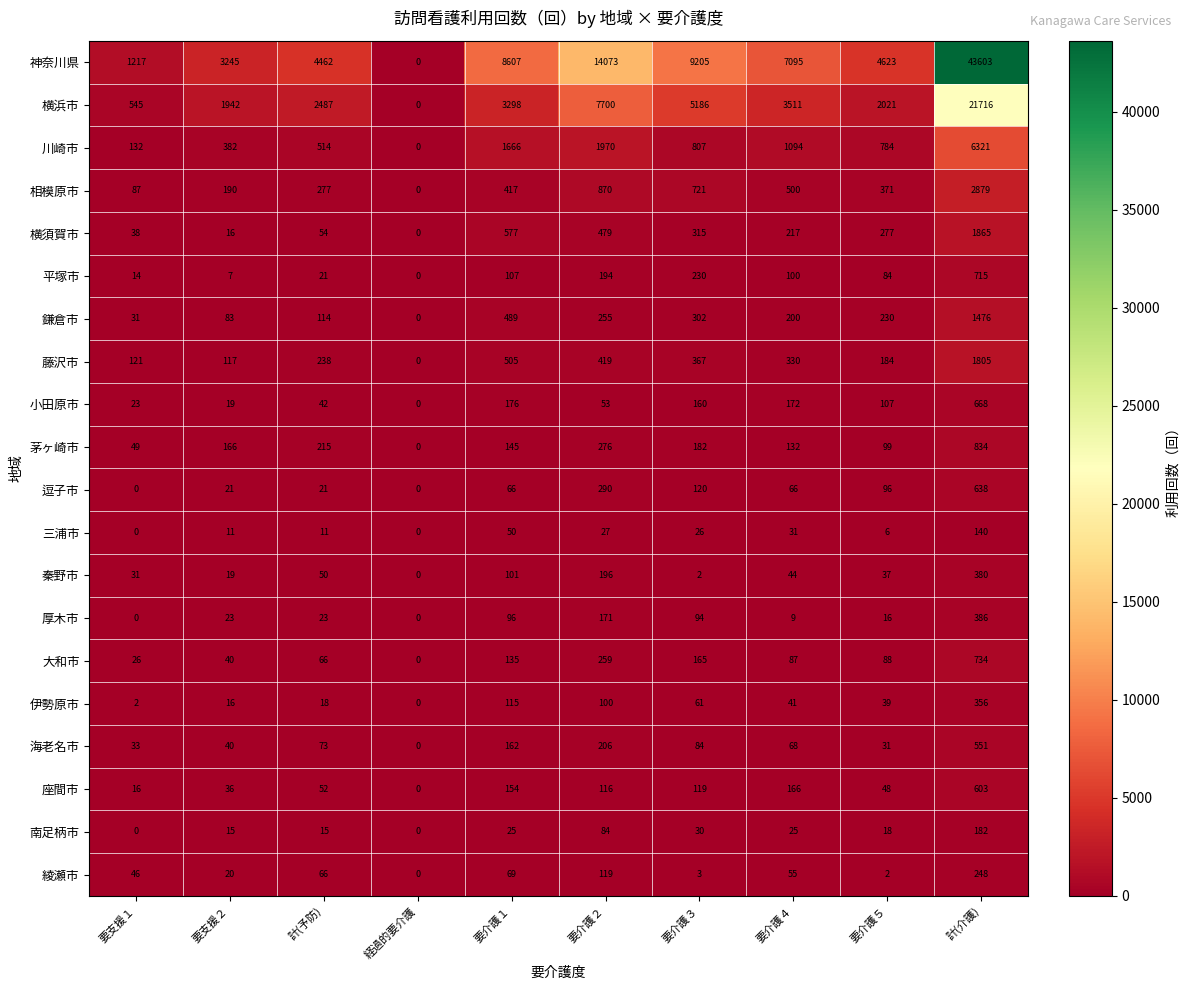

The 神奈川県 series shows 1970 at 要支援２. True or false?

False